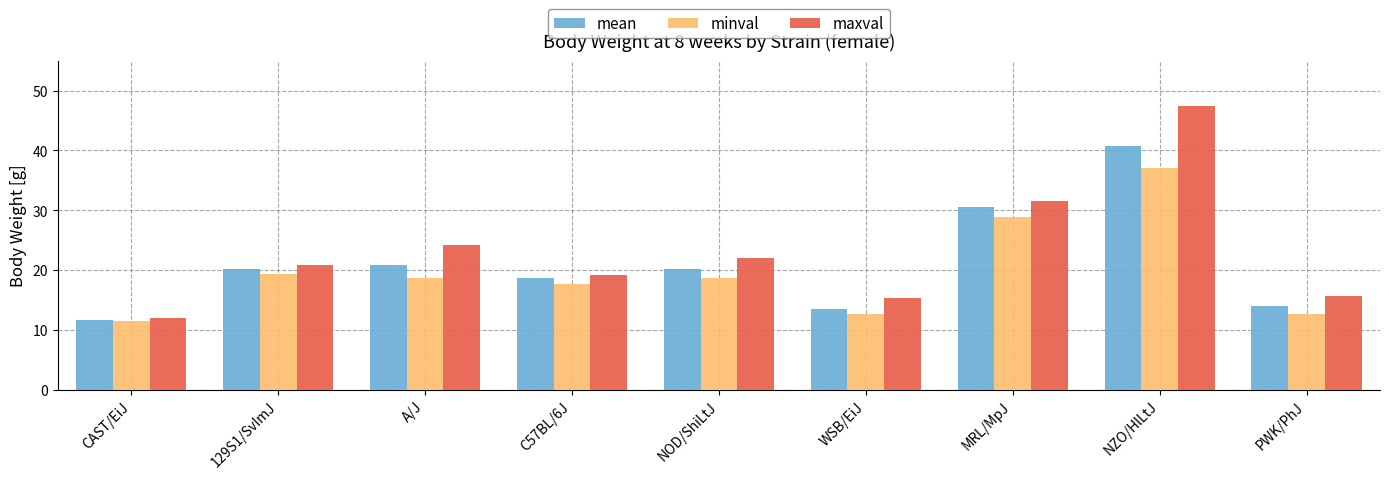

What is the greatest value displayed?

47.4